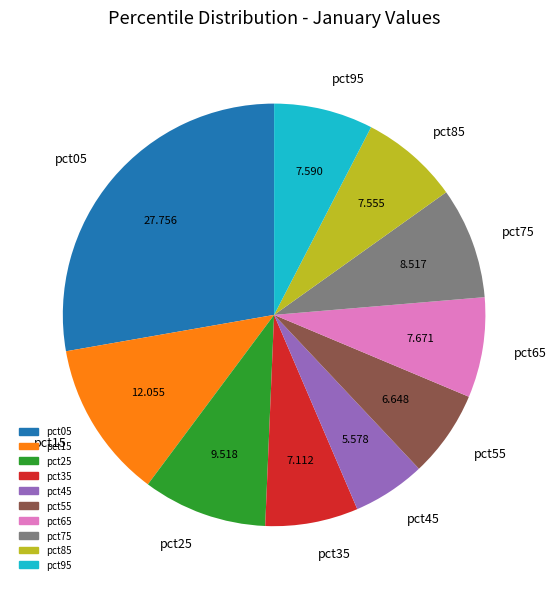

Do pct25 and pct55 together represent more than half of the pie?

No